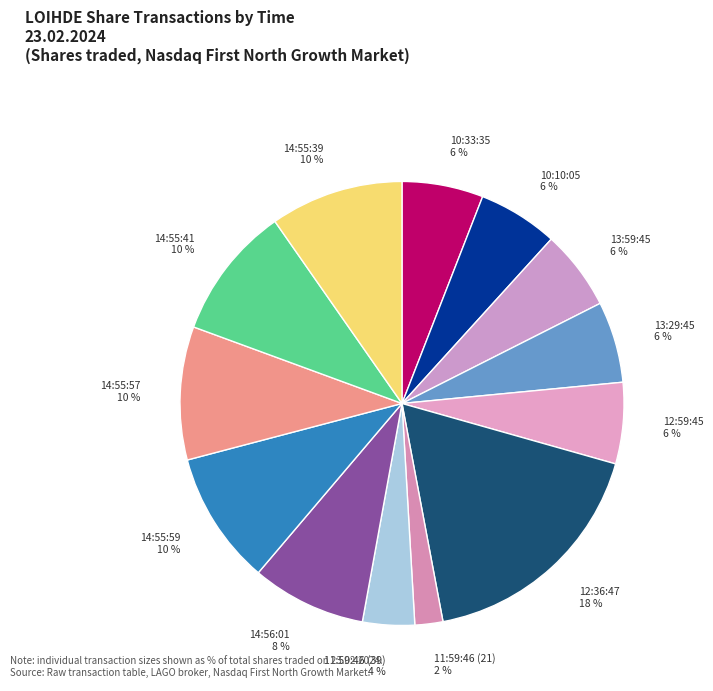

Does 14:55:57 account for over 50% of the chart?

No